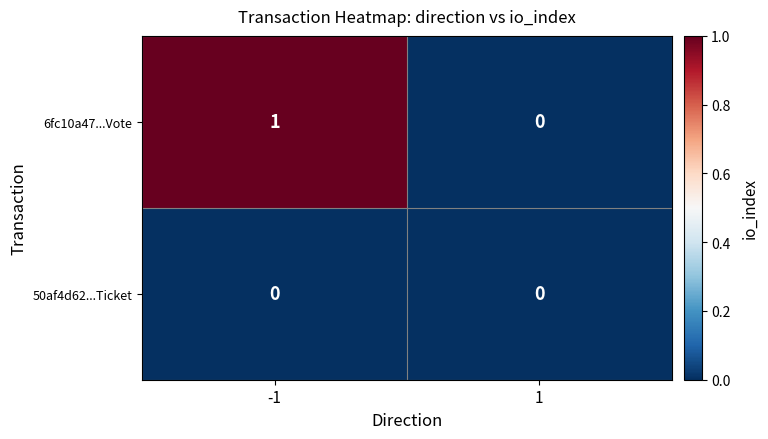

What is the greatest value displayed?

1